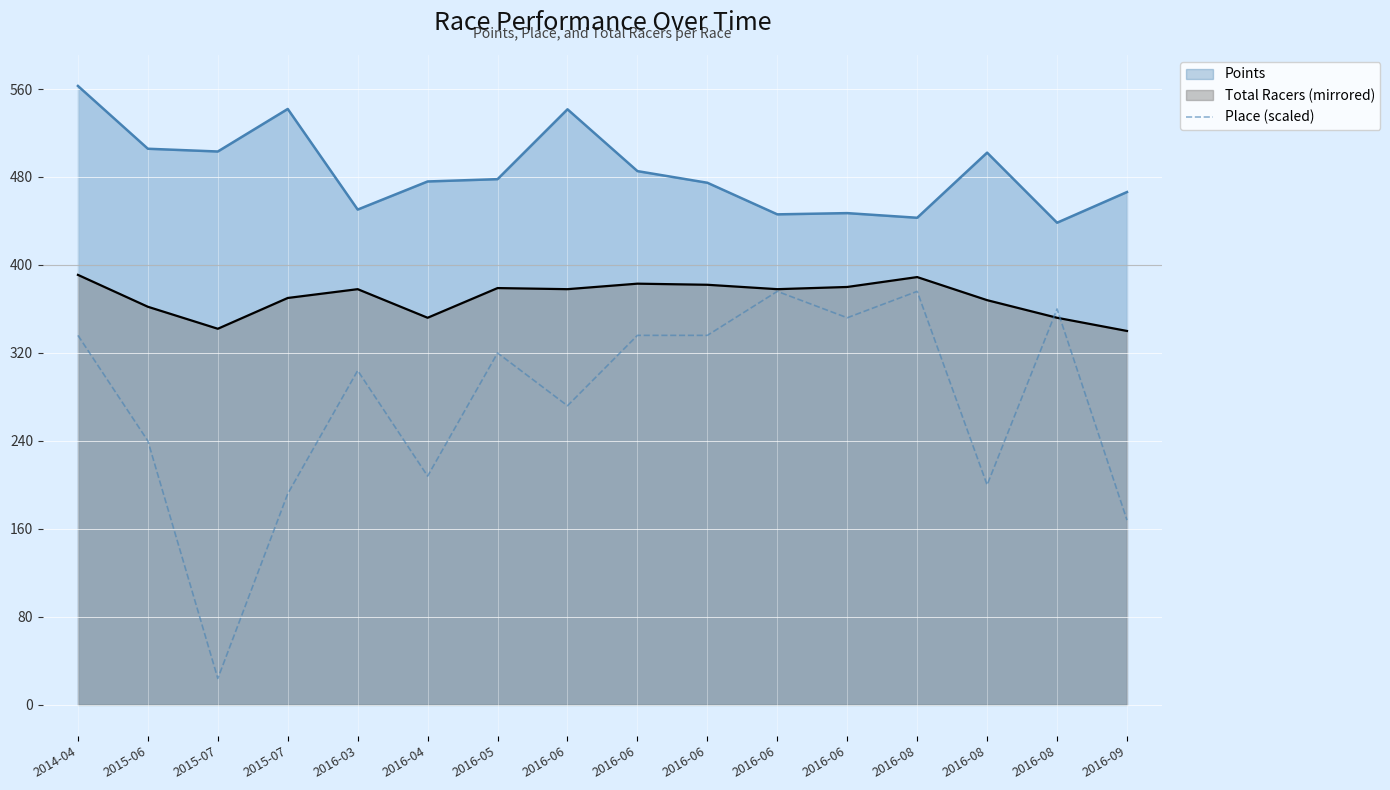

At which category does the data reach its first local valley?

2015-07